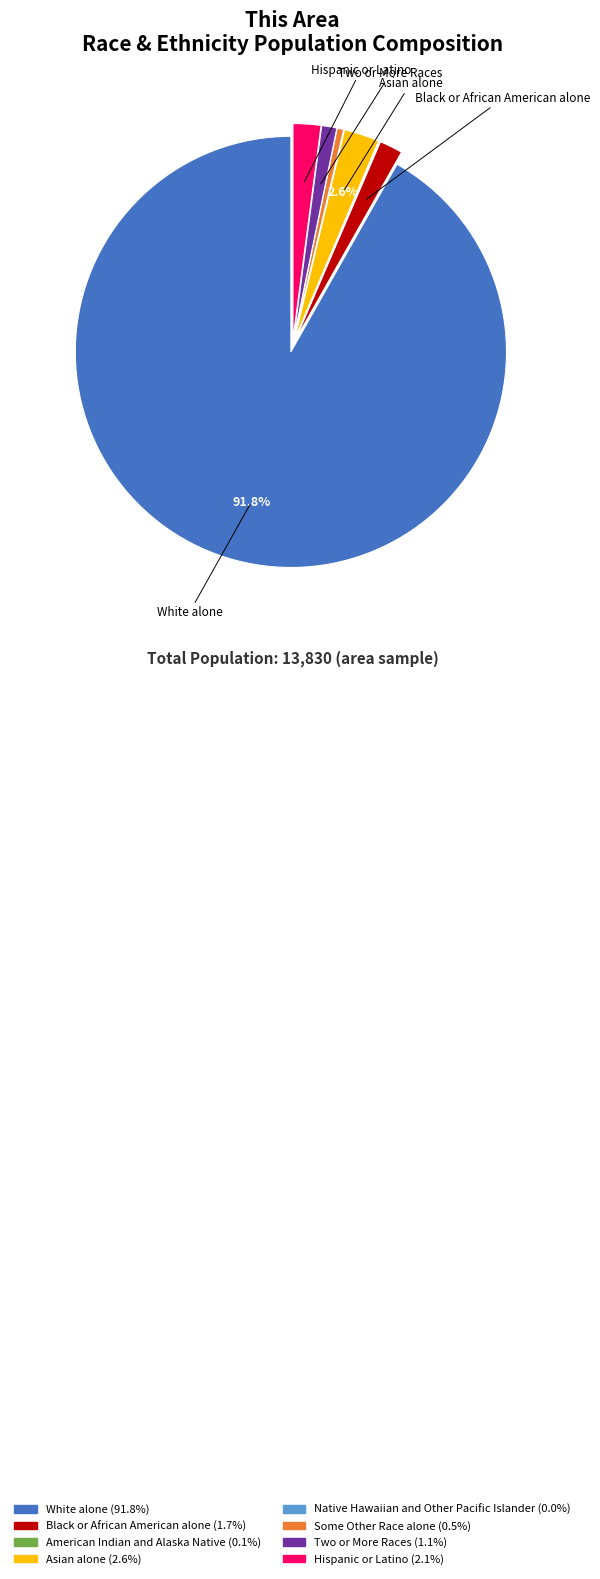

Is there any slice that represents more than half of the pie?

Yes